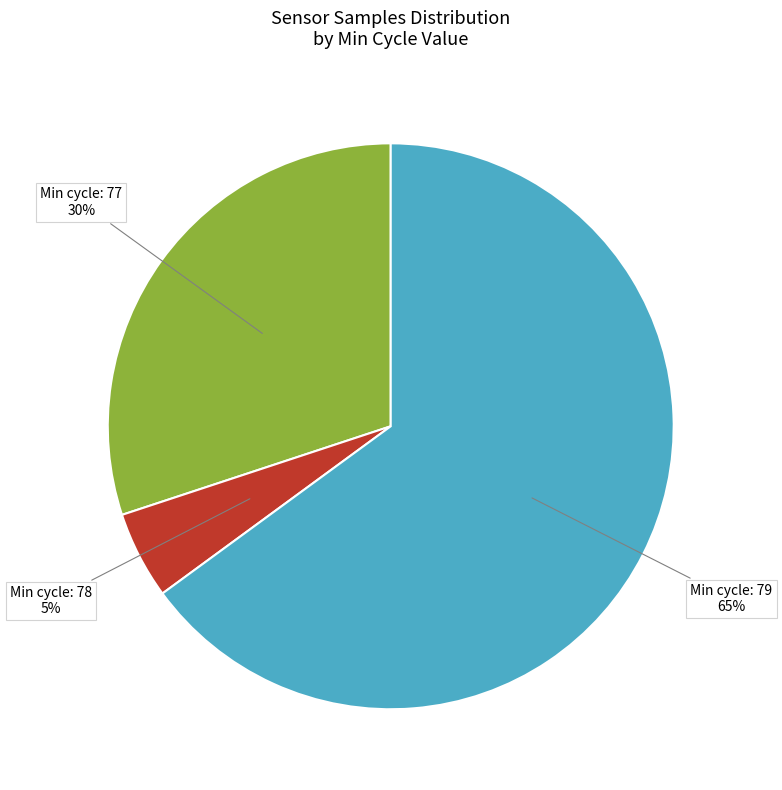

Does any single category account for the majority?

Yes